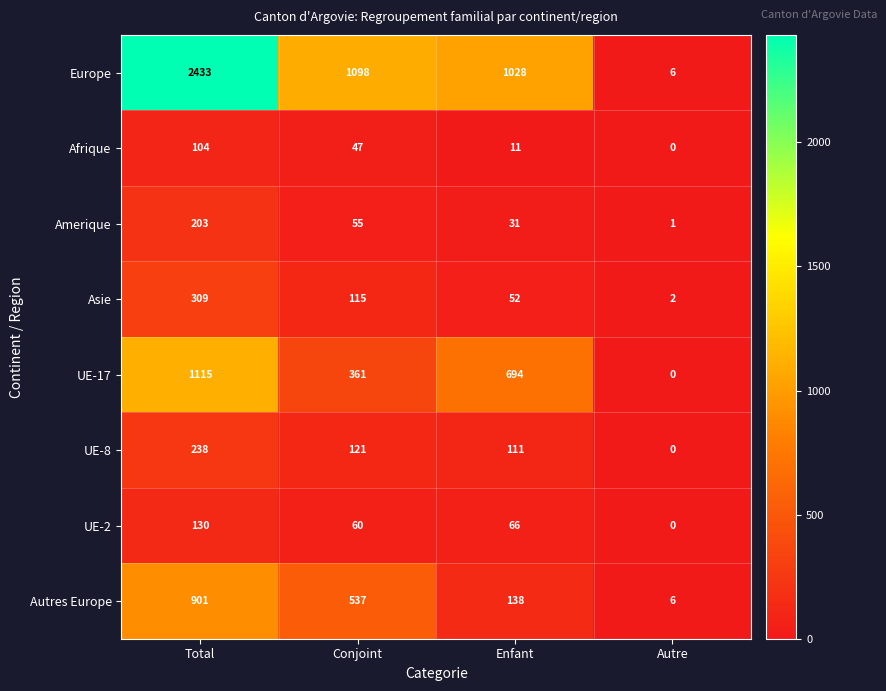

Which label corresponds to the smallest value in the chart?

Autre